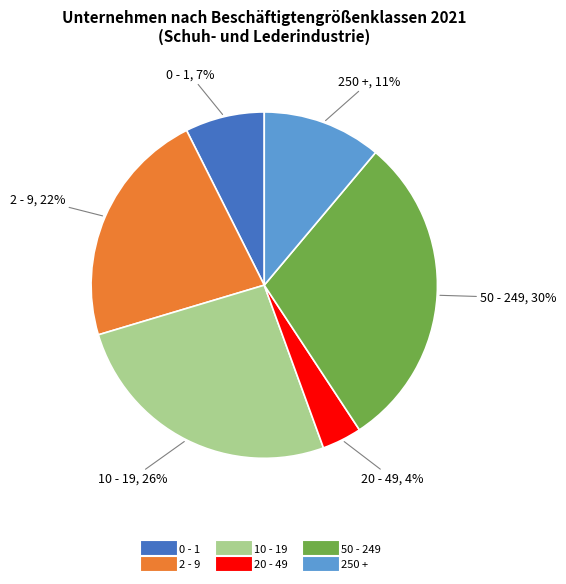

Which category has the smallest portion of the pie?

20 - 49